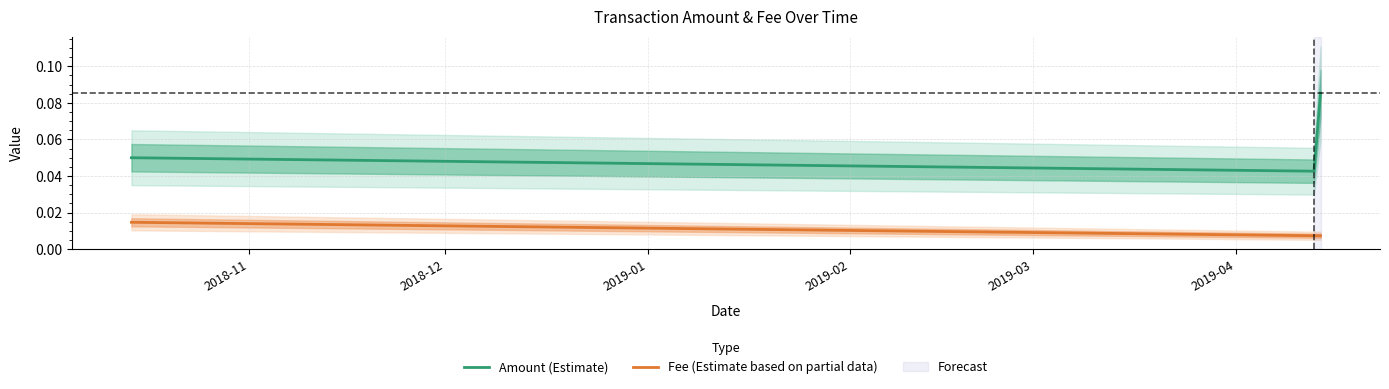

What is the sum of all Amount (Estimate) values?

0.2